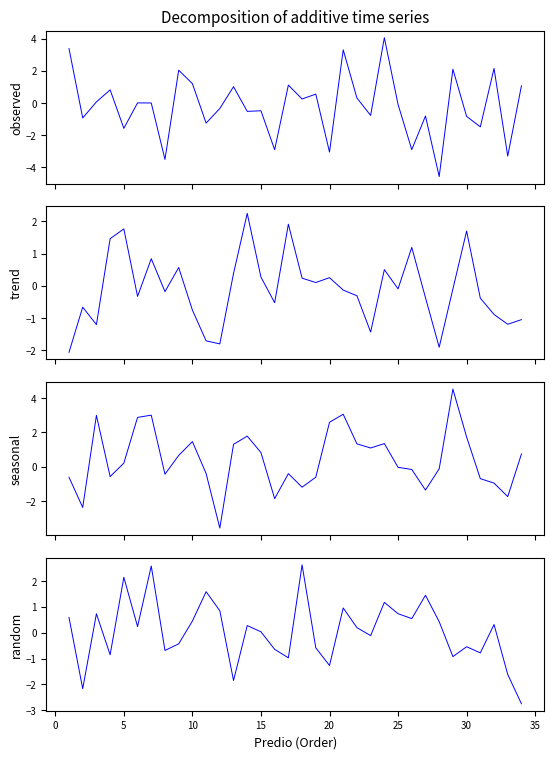

The col_4 series shows -1.2 at 30. True or false?

False